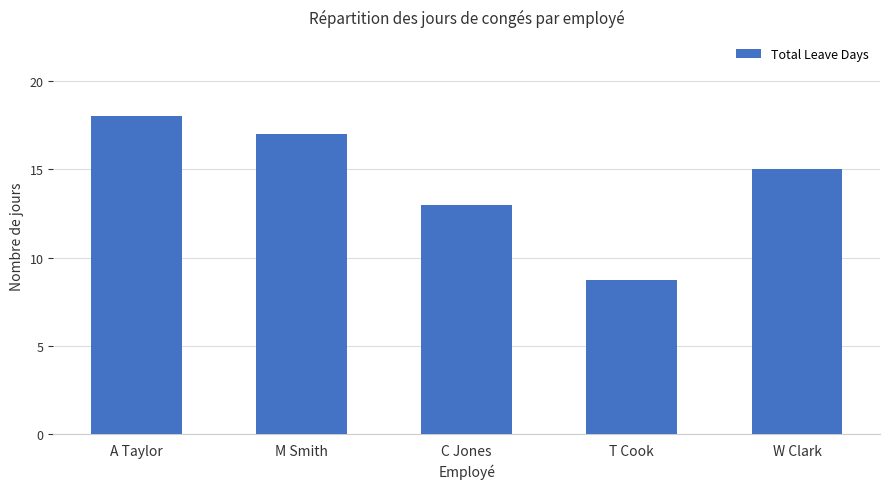

Reading left to right, what are all the values shown in this chart?

A Taylor=18.0	M Smith=17.0	C Jones=13.0	T Cook=8.8	W Clark=15.0